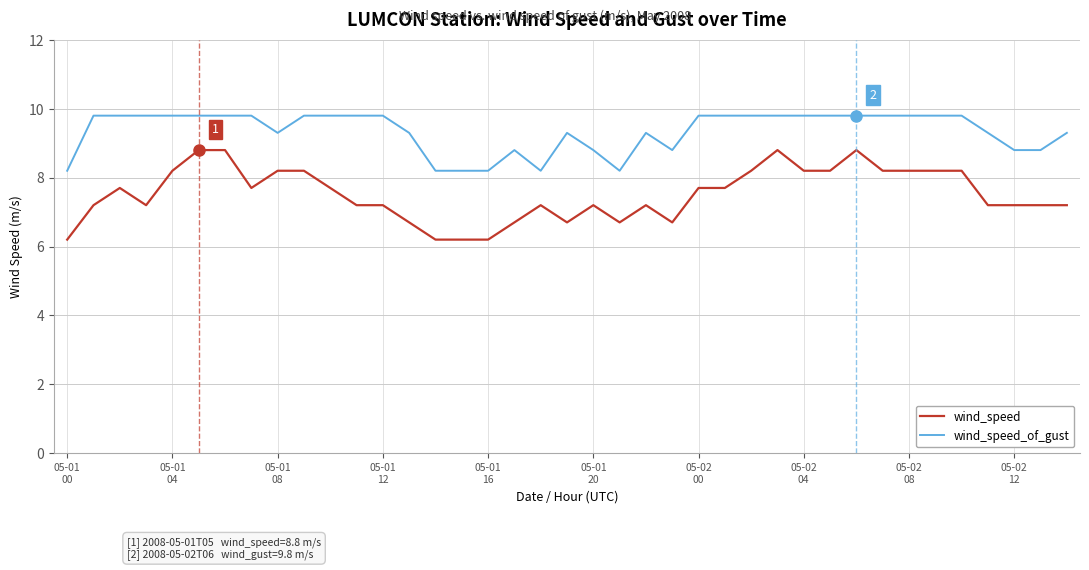

What is the difference between the maximum and minimum values in the wind_speed series?

2.6